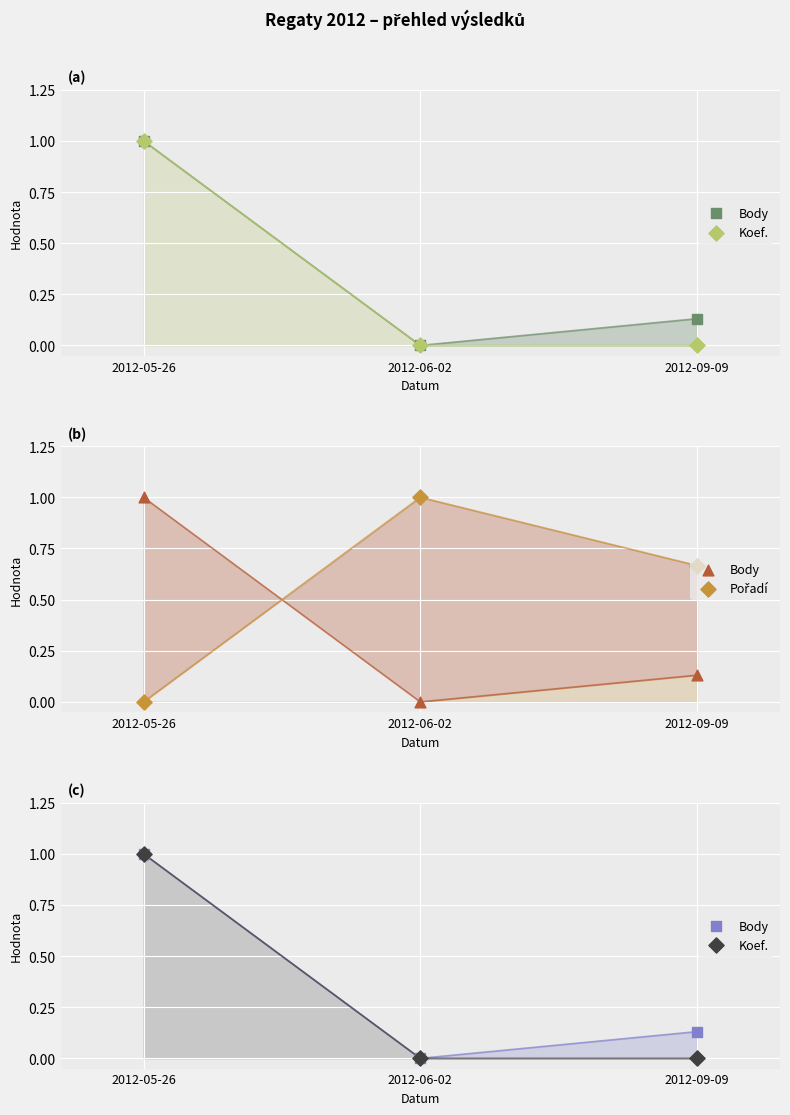

Which series has the largest Y range (max minus min)?

Body